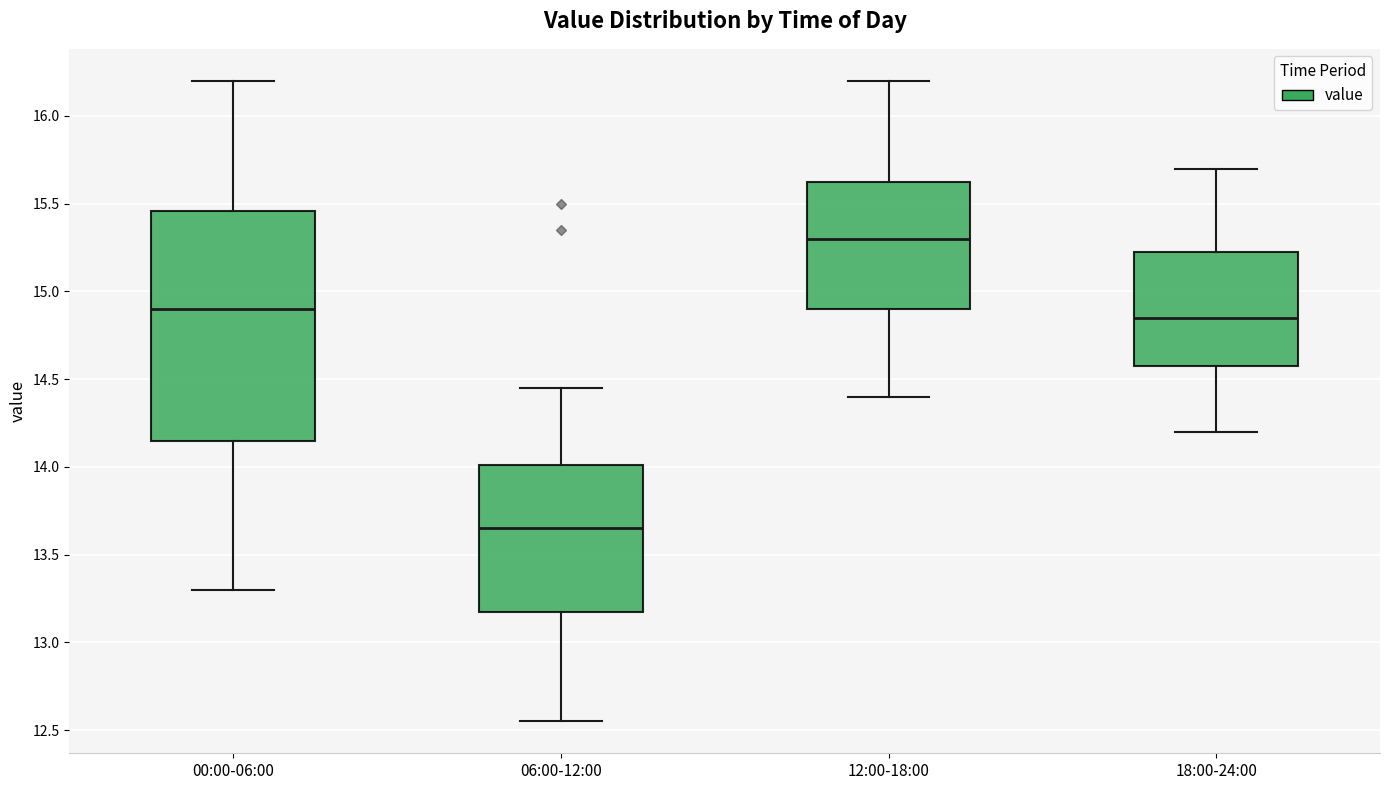

Where is the lower edge of the box for 12:00-18:00 on the y-axis? The values are not printed on the chart, so give them approximately, as read against the axis.

14.90